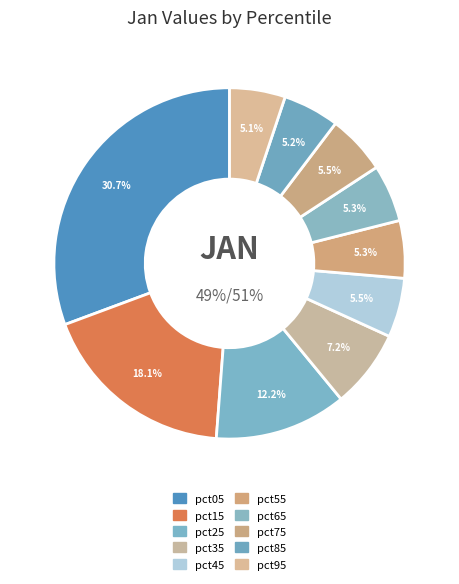

Is there a majority slice in this chart?

No